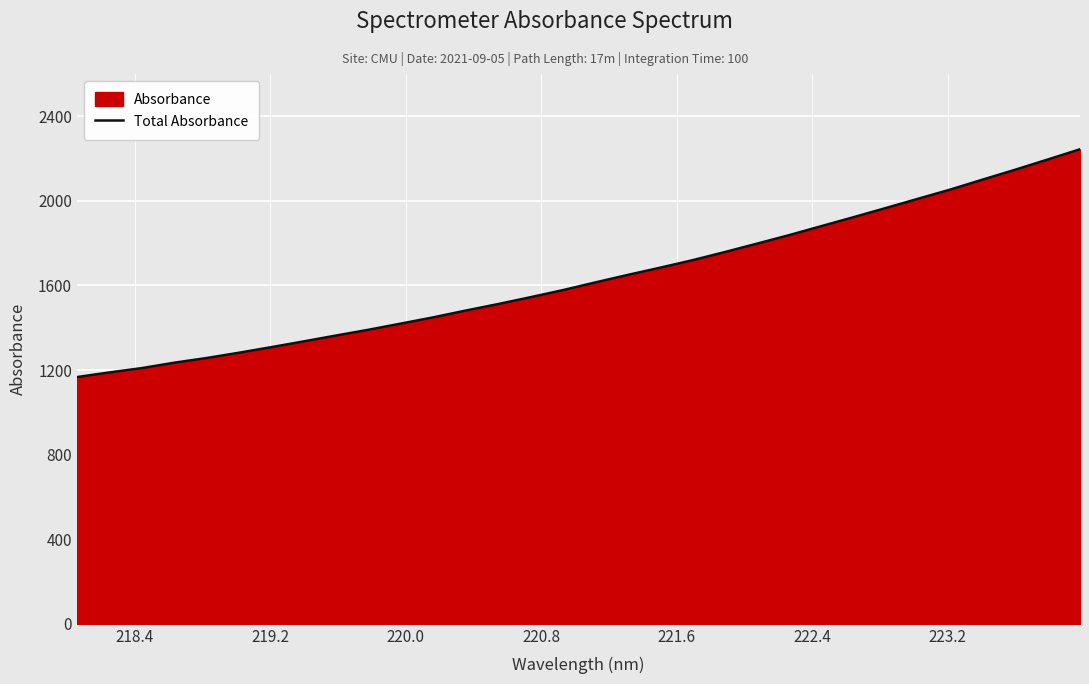

Does the chart display data point markers on the line(s)?

No